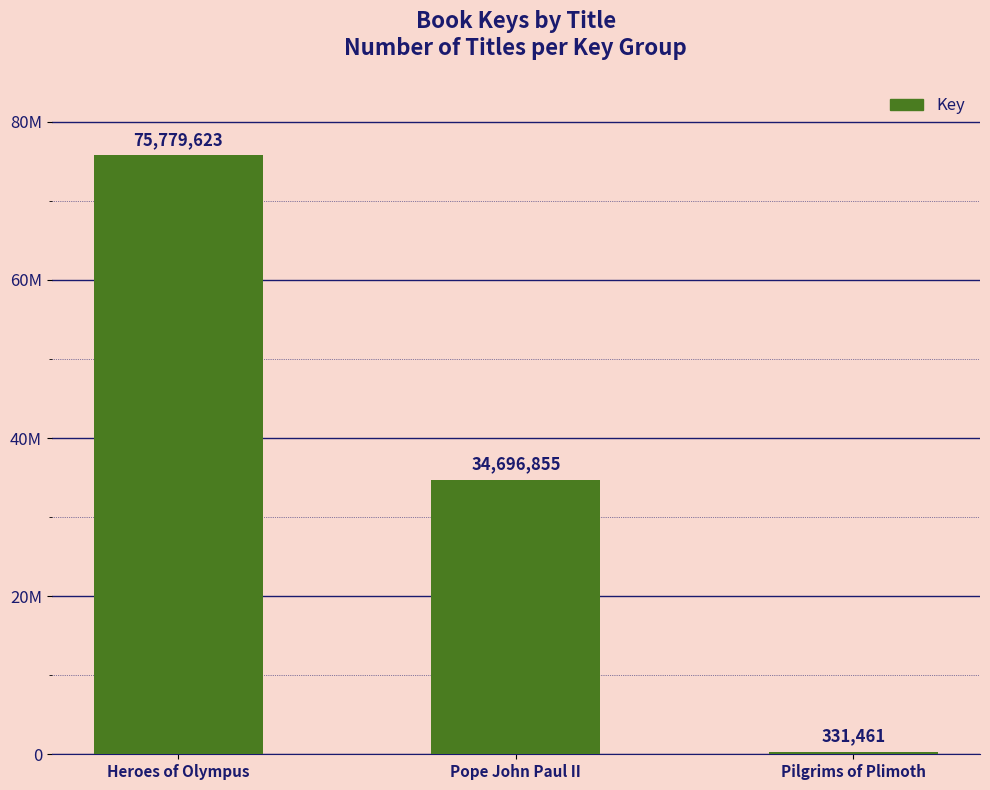

What is the sum of all values?

110807939